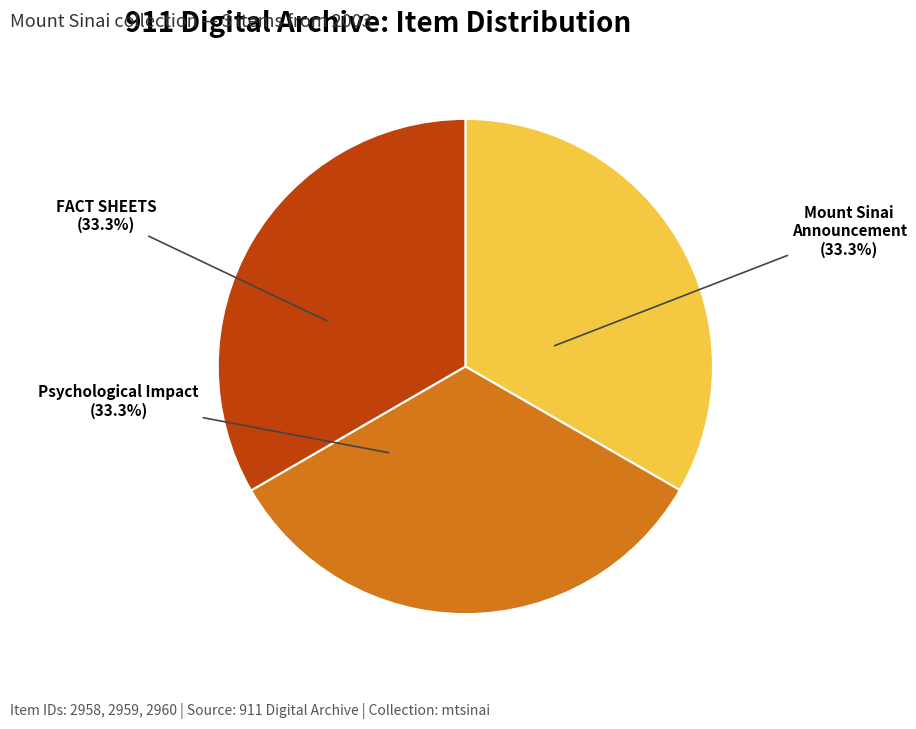

Is there a majority slice in this chart?

No